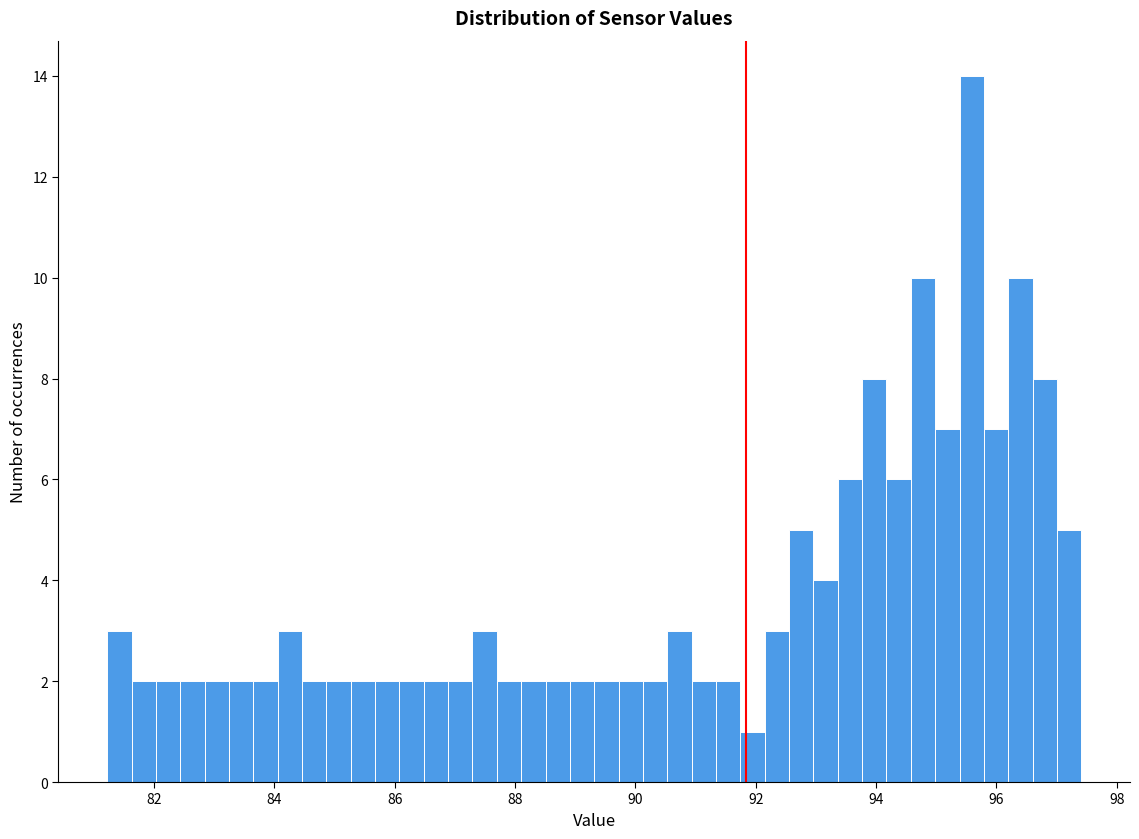

Around what value on the x-axis is the tallest bar? Give the approximate position of its centre, as read against the axis.

95.6